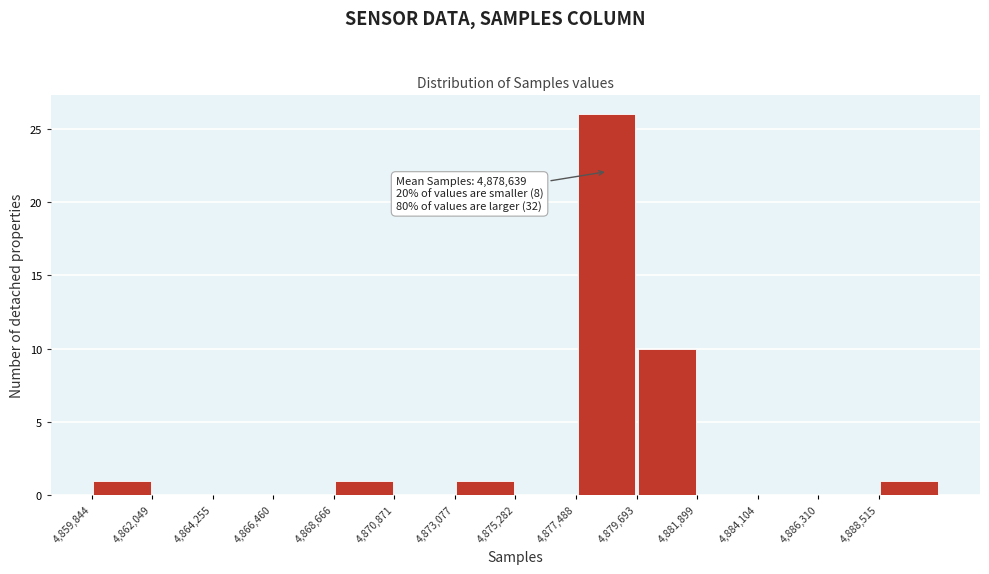

Over which range of the x-axis is the bar tallest?

4877500 to 4879500